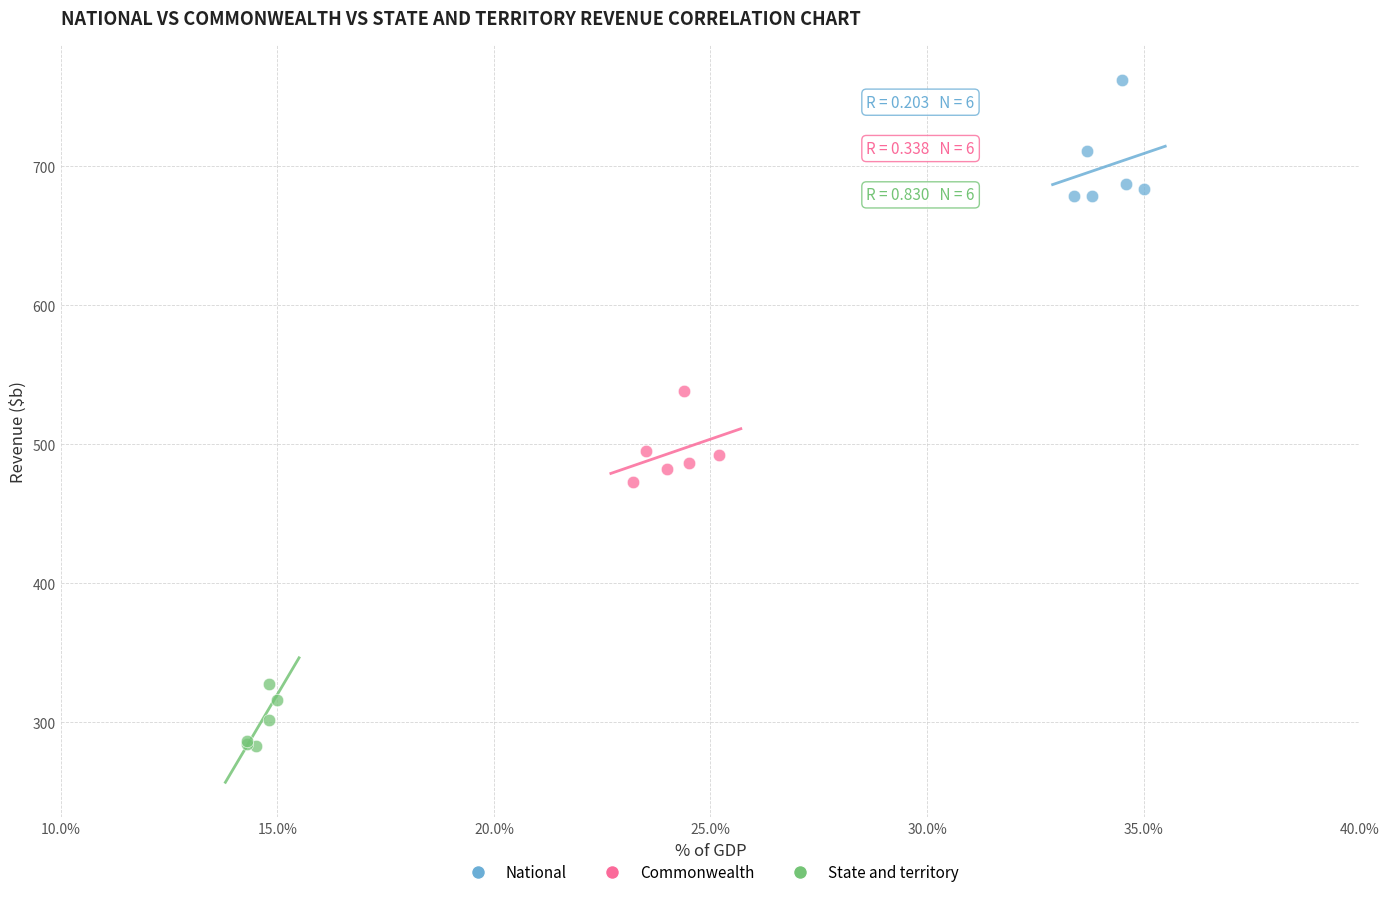

Which series reaches the maximum Y coordinate?

National